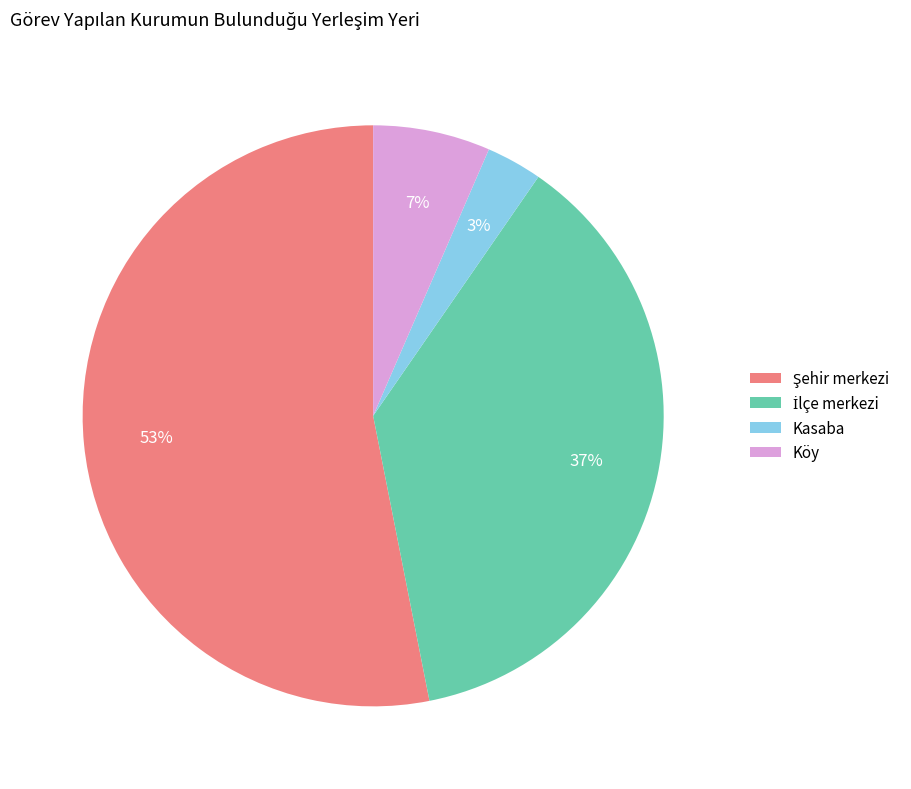

Is the sum of Kasaba and Köy greater than half?

No